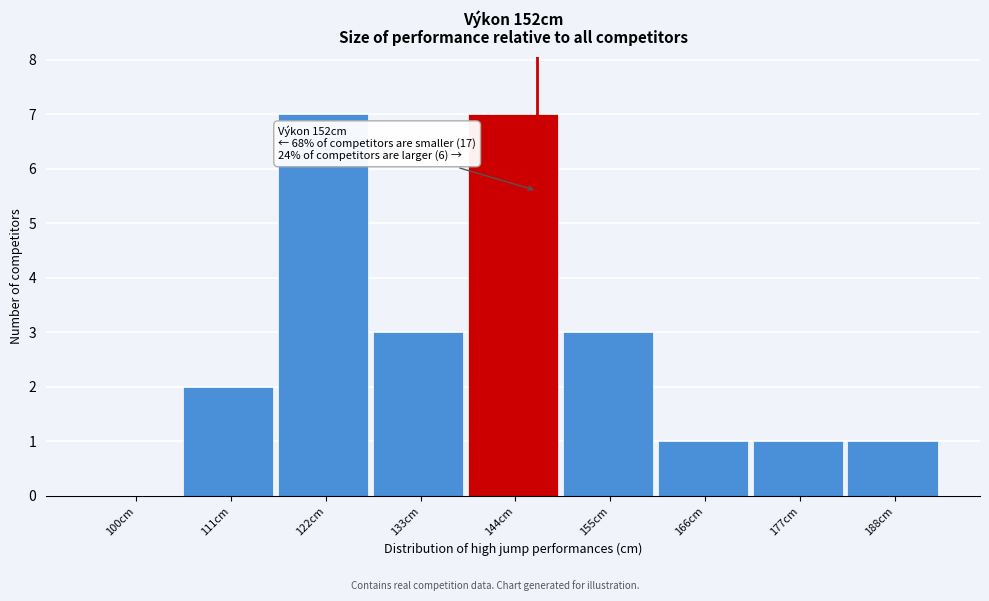

Reading left to right, extract all data points from this chart.

100cm=0	111cm=2	122cm=7	133cm=3	144cm=7	155cm=3	166cm=1	177cm=1	188cm=1